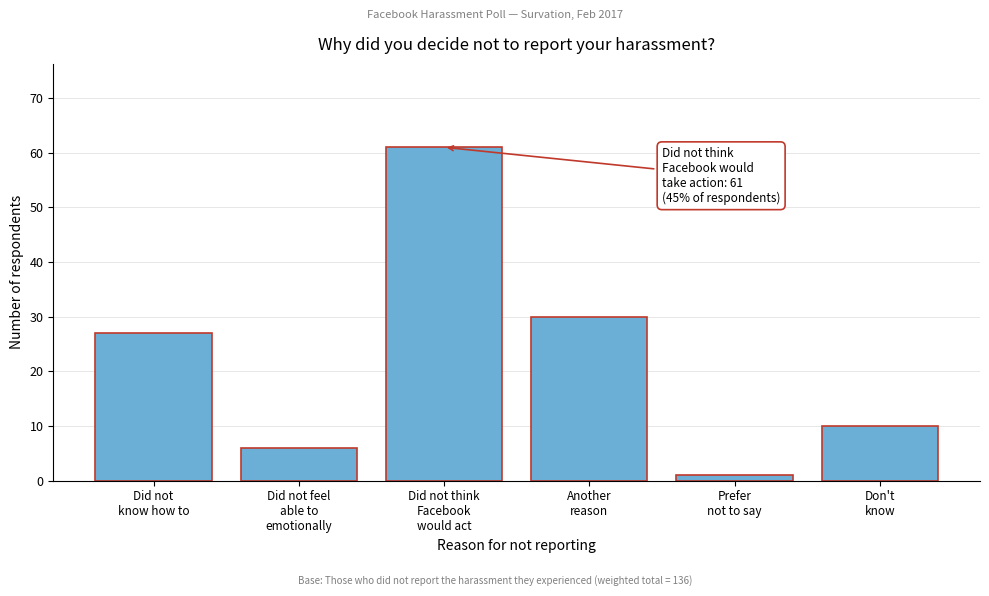

Reading left to right, transcribe all the data shown in this chart.

27	6	61	30	1	10